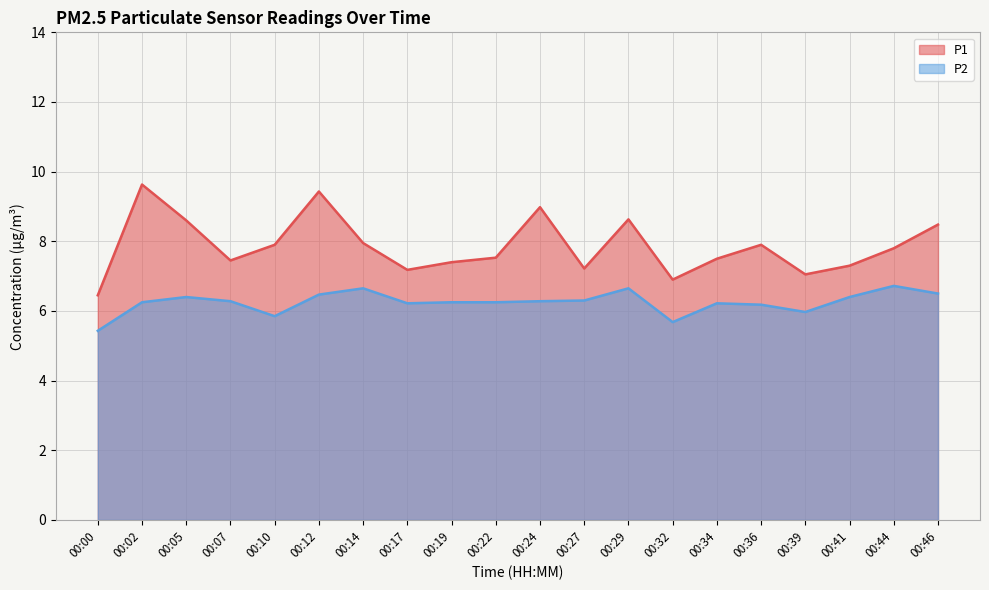

How many series are shown in this chart?

2